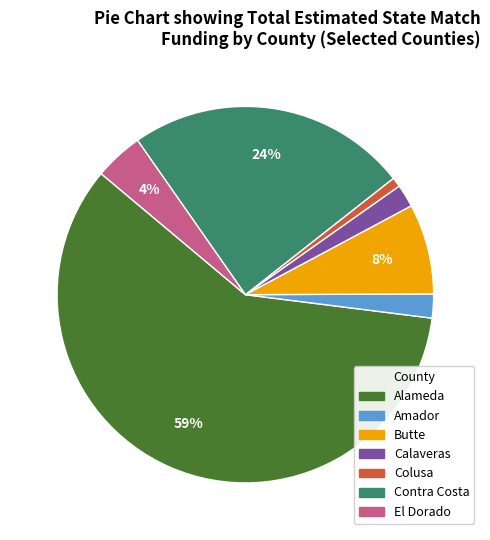

To the nearest percent, what is the difference between the largest and smallest slice percentages?

58%